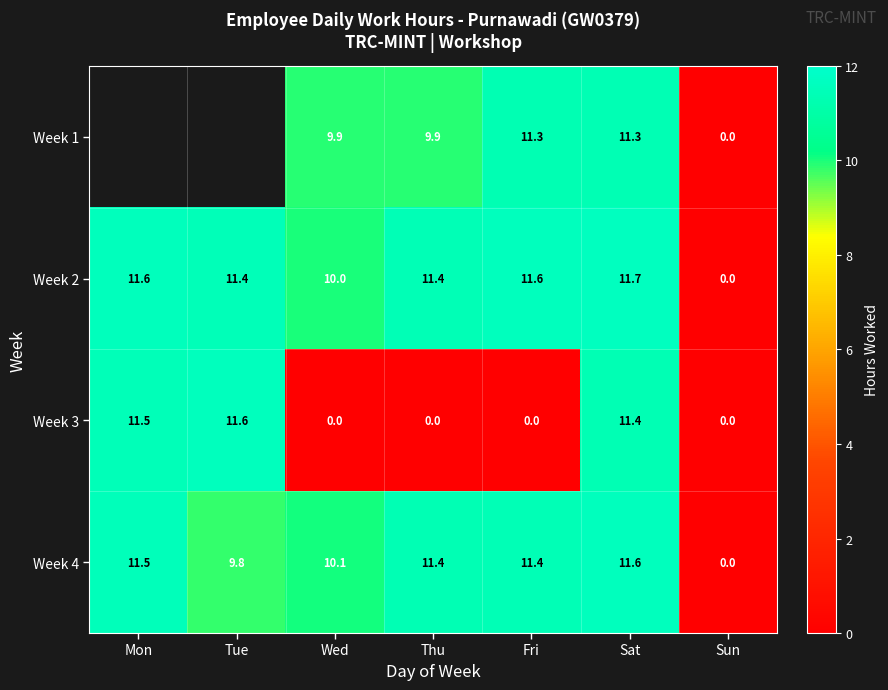

Rank the series at Sat from lowest to highest value.

Week 1, Week 3, Week 4, Week 2